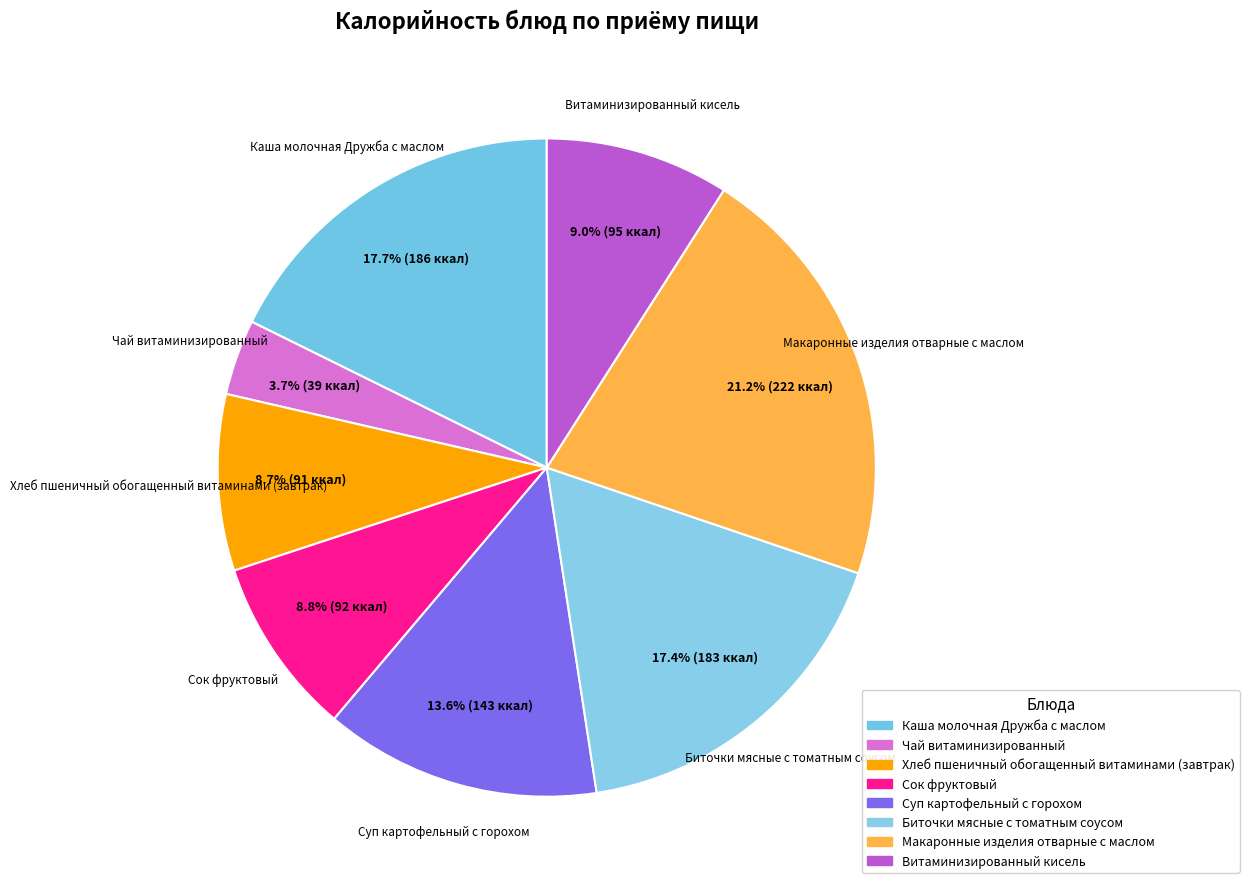

Is it true that Каша молочная Дружба с маслом is 9% of the pie?

False